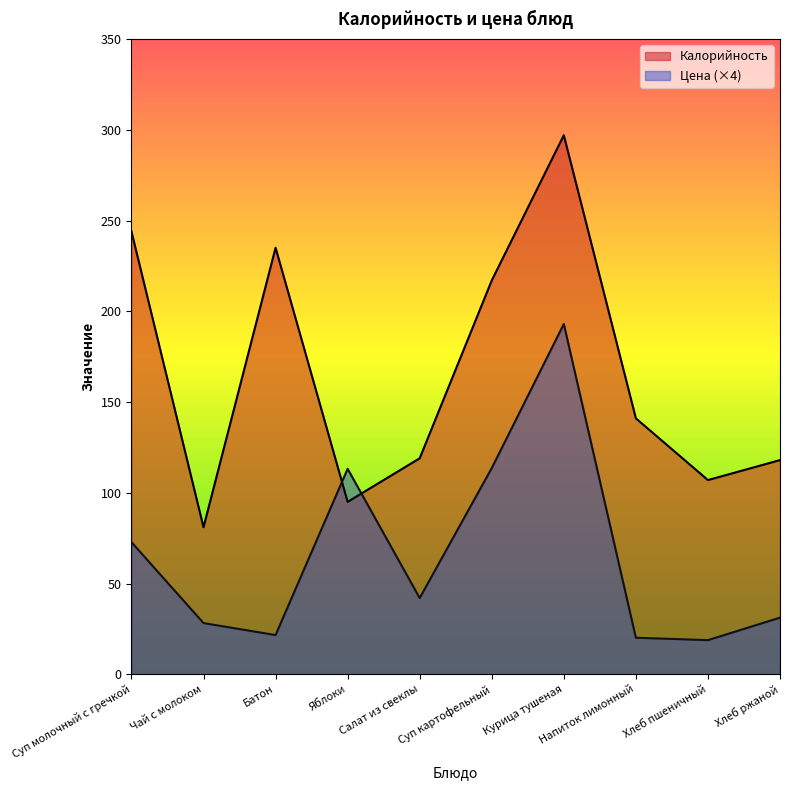

At which label is Калорийность closest to 189?

Суп картофельный